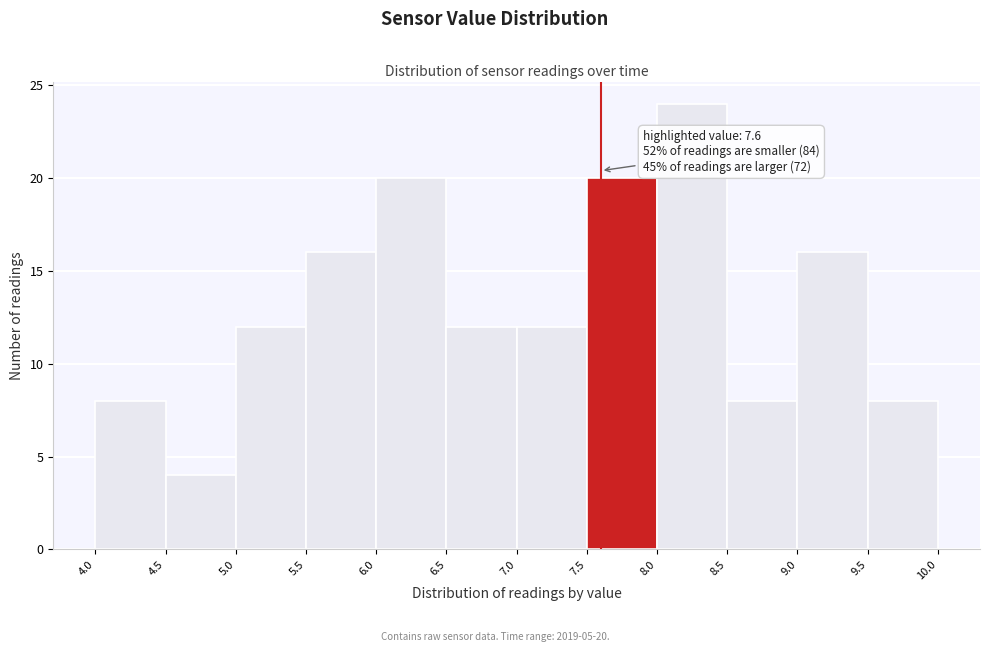

Which range on the x-axis has the tallest bar?

8.0 to 8.5